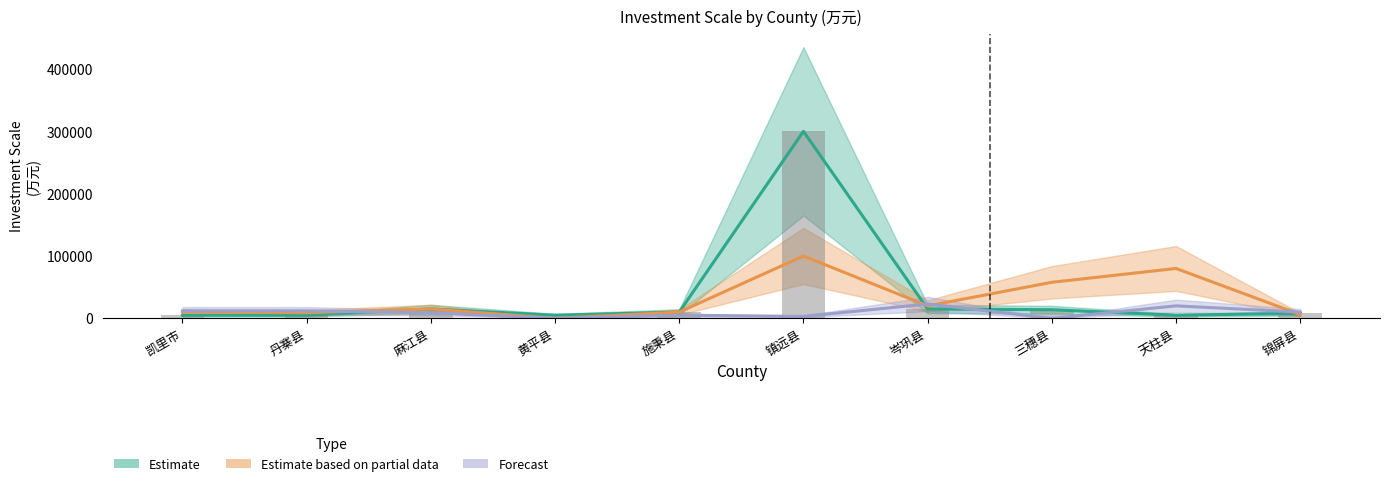

Does the chart contain any negative values?

No